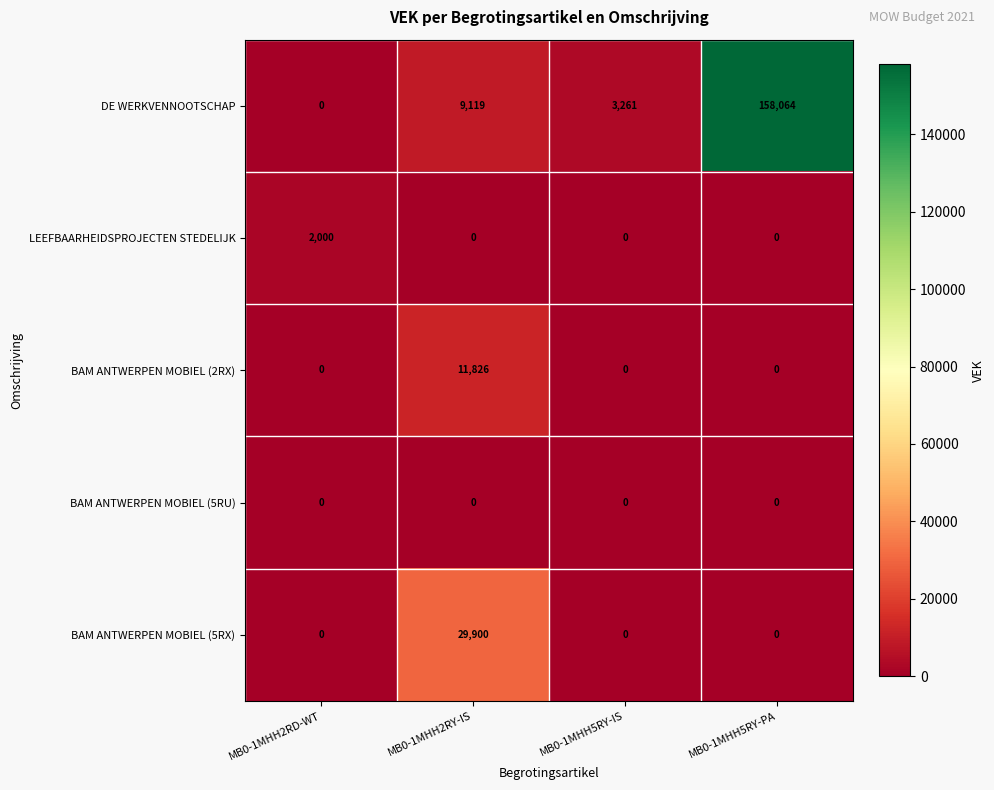

Reading left to right, transcribe all the data shown in this chart.

DE WERKVENNOOTSCHAP: MB0-1MHH2RD-WT=0	MB0-1MHH2RY-IS=9119	MB0-1MHH5RY-IS=3261	MB0-1MHH5RY-PA=158064
LEEFBAARHEIDSPROJECTEN STEDELIJK: MB0-1MHH2RD-WT=2000	MB0-1MHH2RY-IS=0	MB0-1MHH5RY-IS=0	MB0-1MHH5RY-PA=0
BAM ANTWERPEN MOBIEL (2RX): MB0-1MHH2RD-WT=0	MB0-1MHH2RY-IS=11826	MB0-1MHH5RY-IS=0	MB0-1MHH5RY-PA=0
BAM ANTWERPEN MOBIEL (5RU): MB0-1MHH2RD-WT=0	MB0-1MHH2RY-IS=0	MB0-1MHH5RY-IS=0	MB0-1MHH5RY-PA=0
BAM ANTWERPEN MOBIEL (5RX): MB0-1MHH2RD-WT=0	MB0-1MHH2RY-IS=29900	MB0-1MHH5RY-IS=0	MB0-1MHH5RY-PA=0